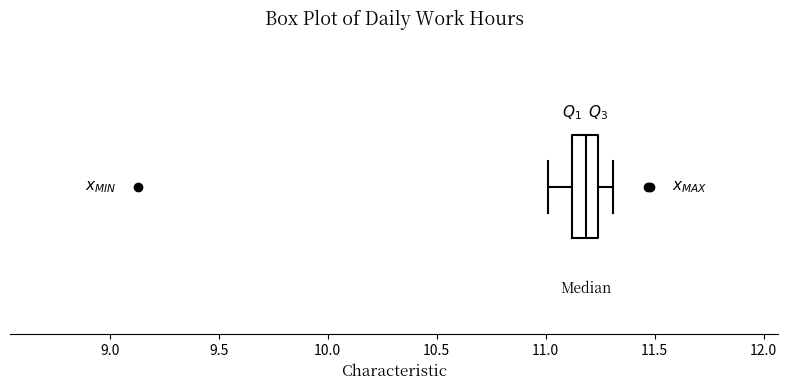

Transcribe this box plot: give where the median line is, the range the box spans, and where the two whiskers end, as read against the x-axis. The values are not printed on the chart, so give them approximately, as read against the axis.

median 11.20, box 11.10 to 11.25, whiskers 11.00 to 11.30